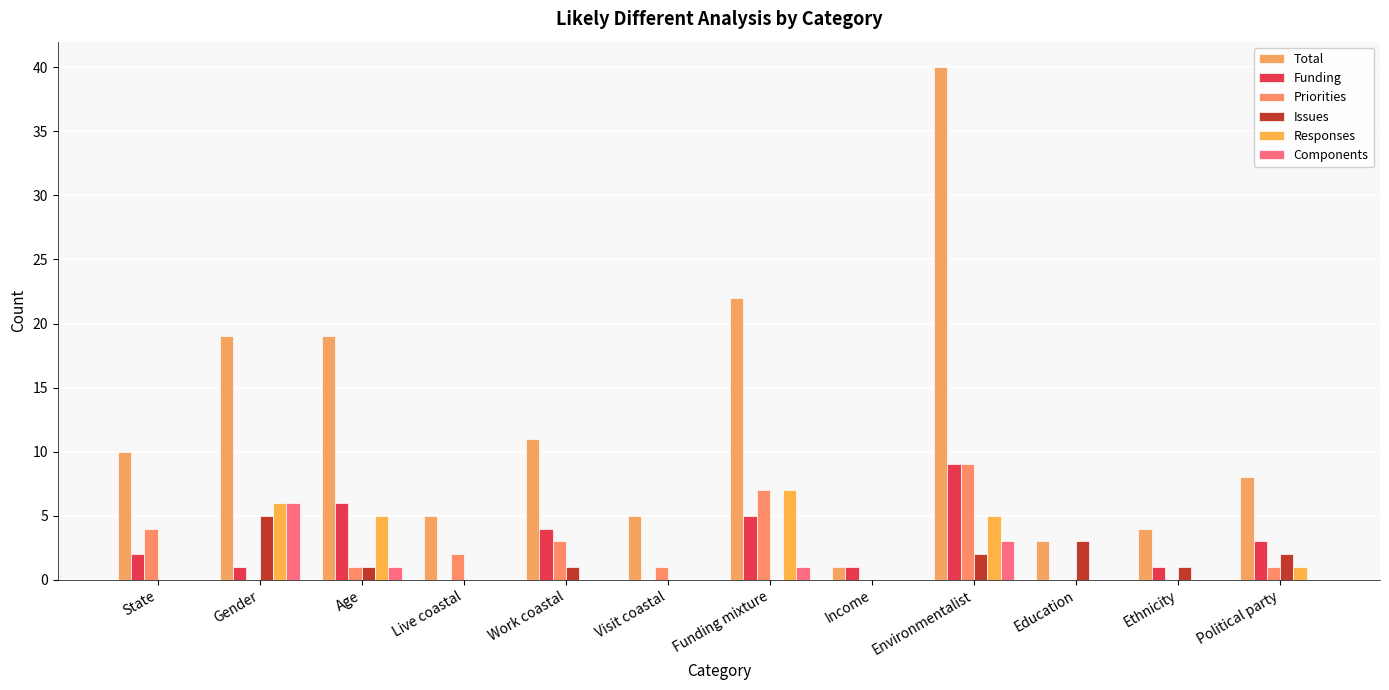

How many groups of bars are there?

12